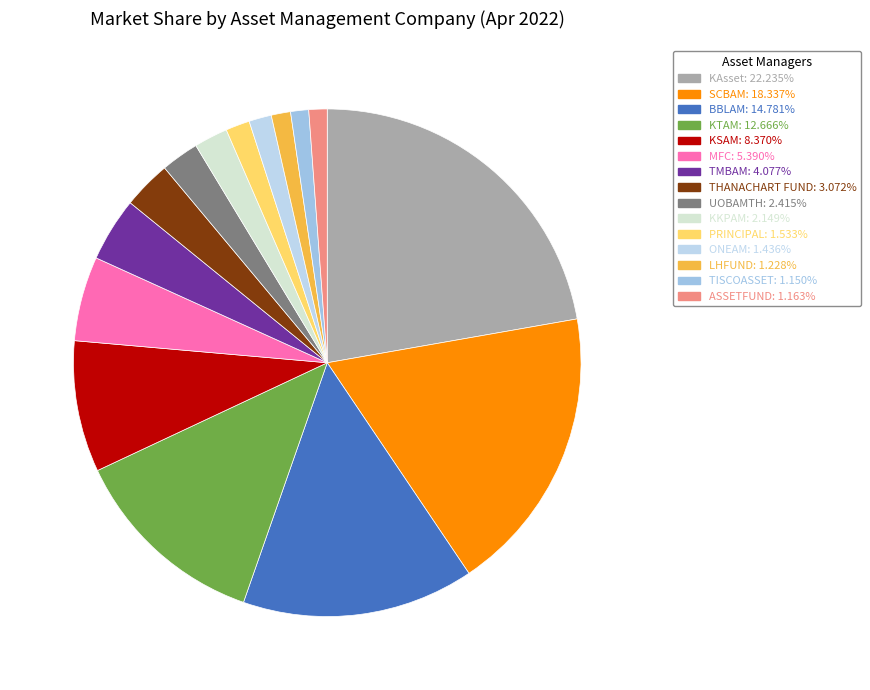

Count the number of slices in the pie.

15